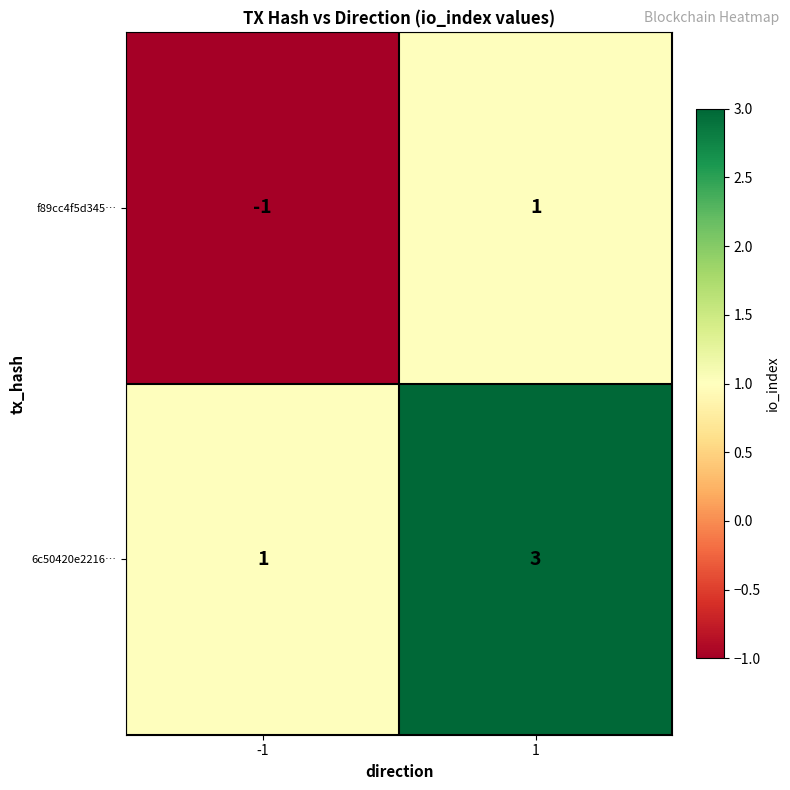

Rank the series by their average value, from lowest to highest.

f89cc4f5d345…, 6c50420e2216…